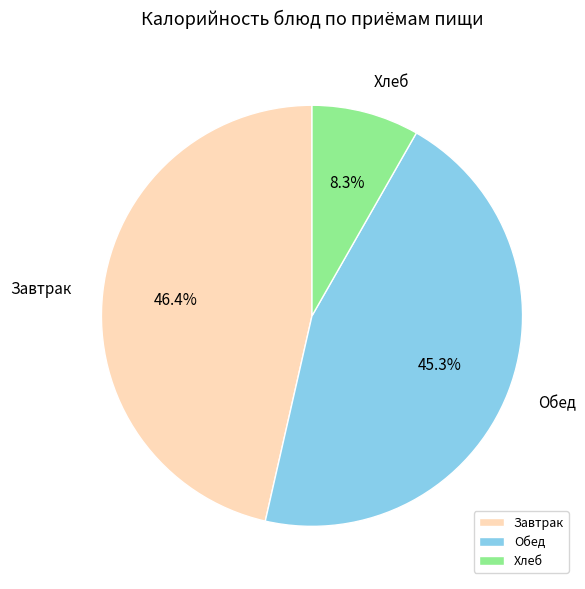

How many segments does this pie chart have?

3